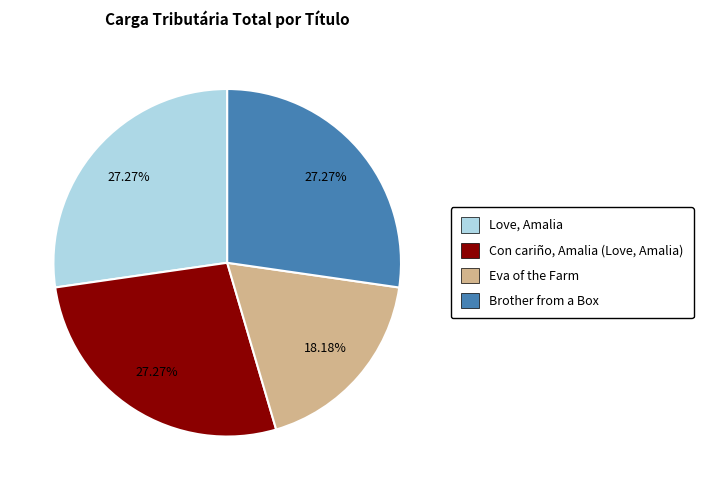

To the nearest percent, what portion does Eva of the Farm represent?

18%